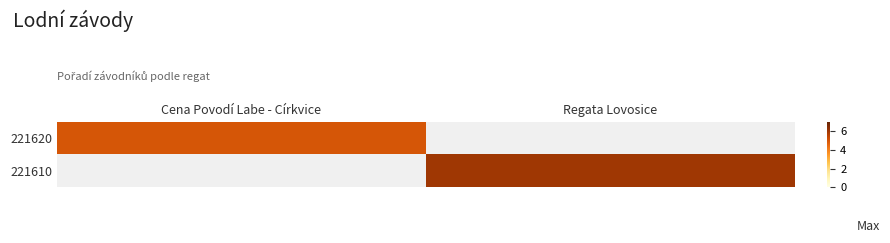

Is it true that 221620 equals 1.1 at Cena Povodí Labe - Církvice?

False